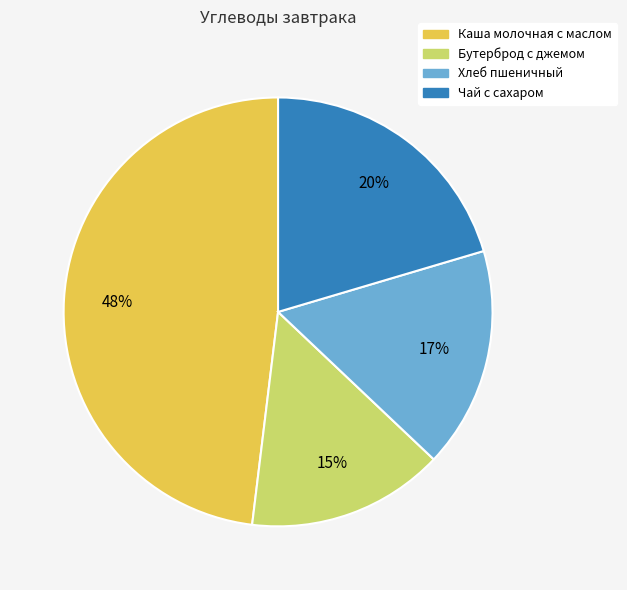

To the nearest percent, what is the average slice percentage?

25%